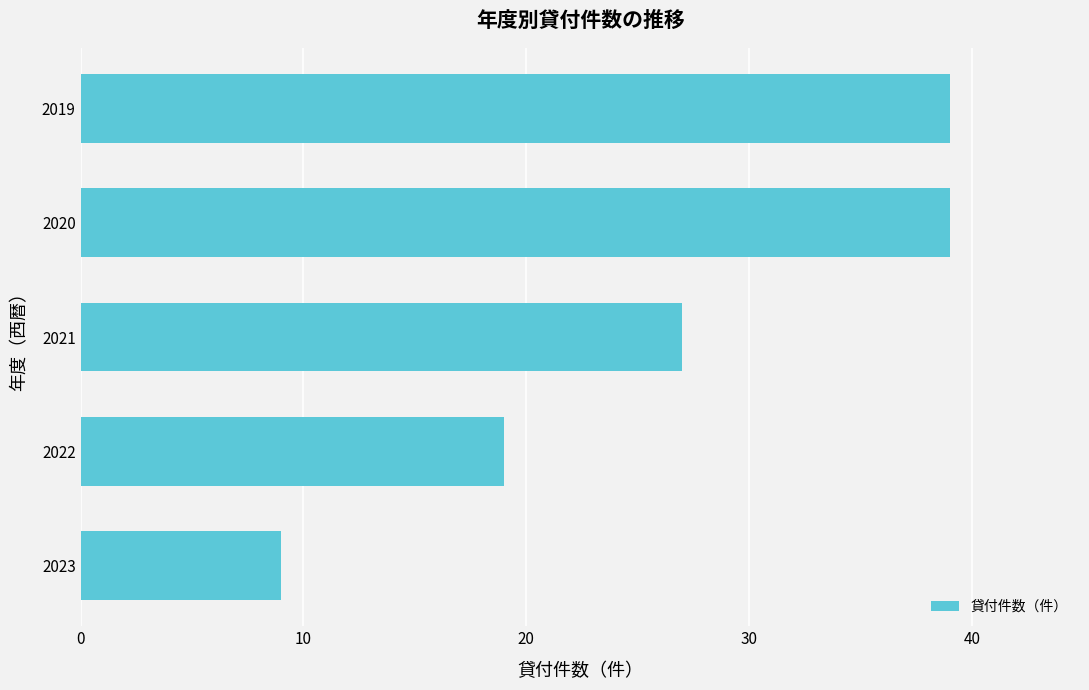

How many data points does each series have?

5